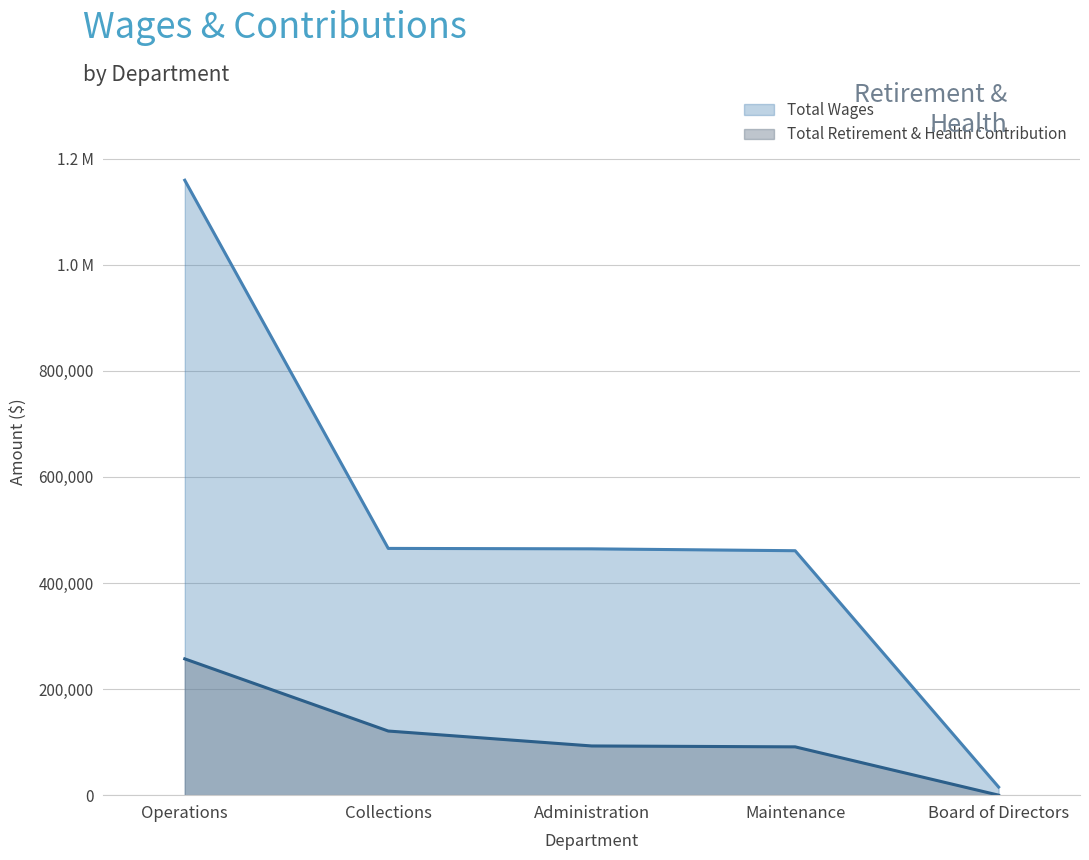

How many categories are shown in the chart?

5